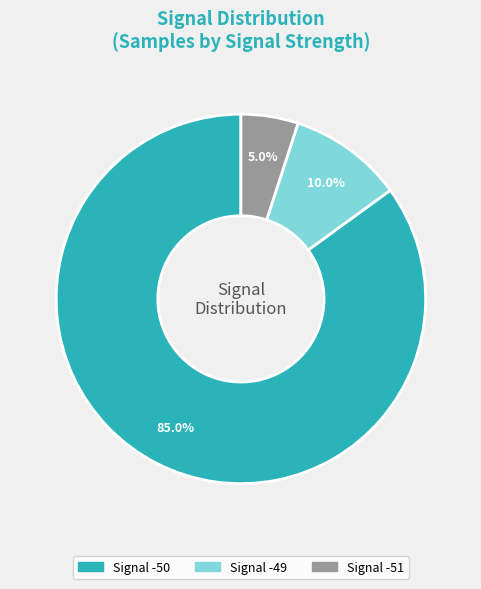

Is there any slice that represents more than half of the pie?

Yes